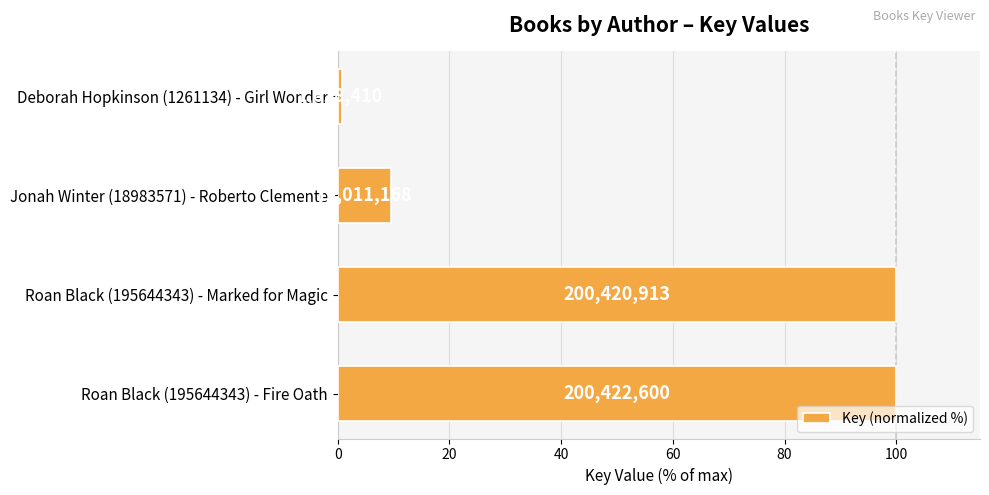

Does the chart contain any negative values?

No